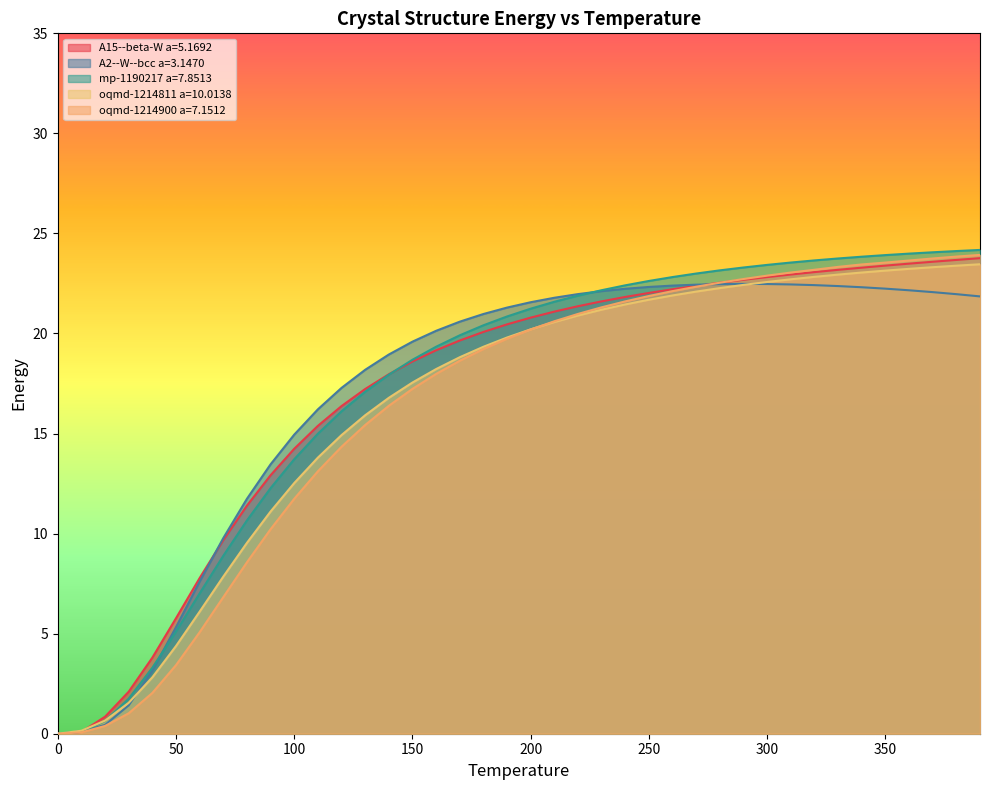

Where do oqmd-1214811 a=10.0138 and A2--W--bcc a=3.1470 first cross each other?

30.0 and 40.0